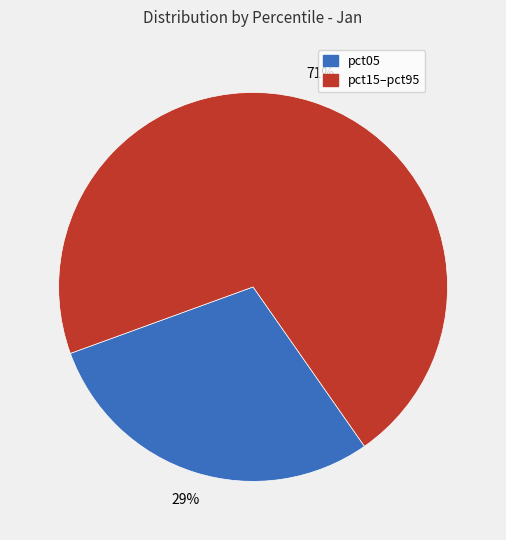

Does any single category account for the majority?

Yes